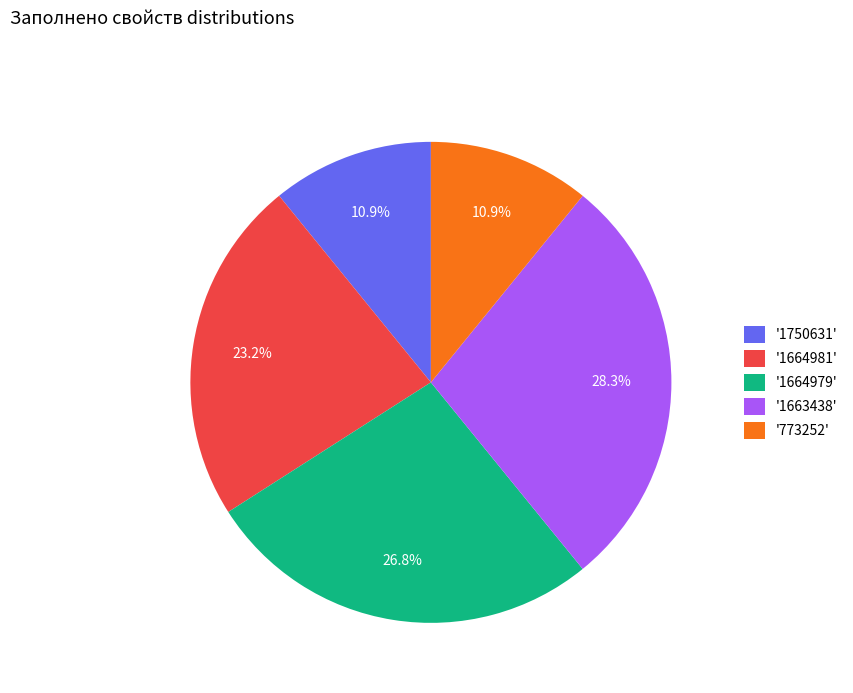

Combined, do '1750631' and '773252' account for over 50%?

No